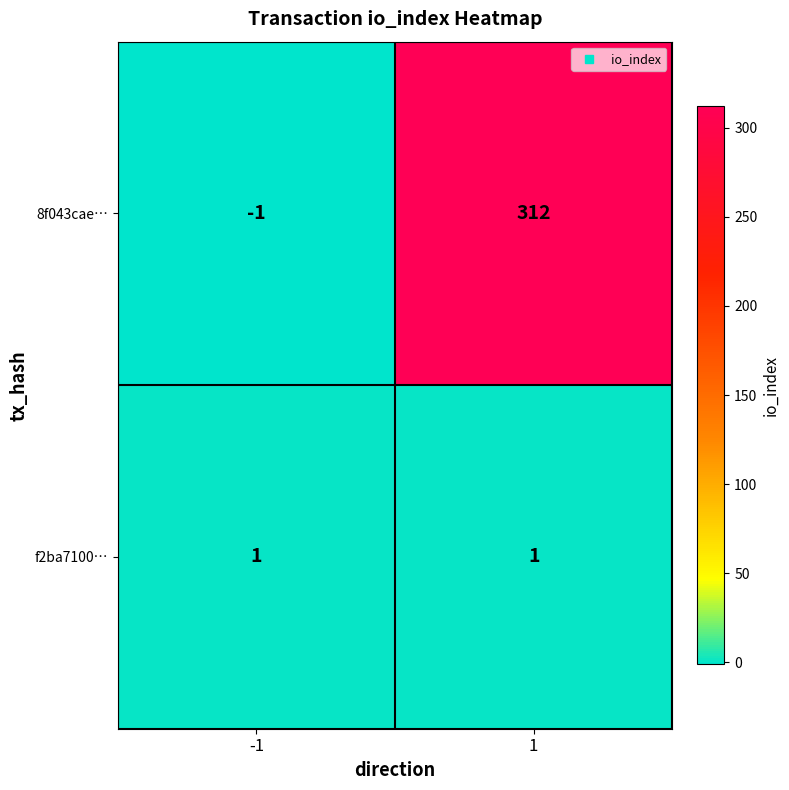

What is the maximum value shown in the chart?

312